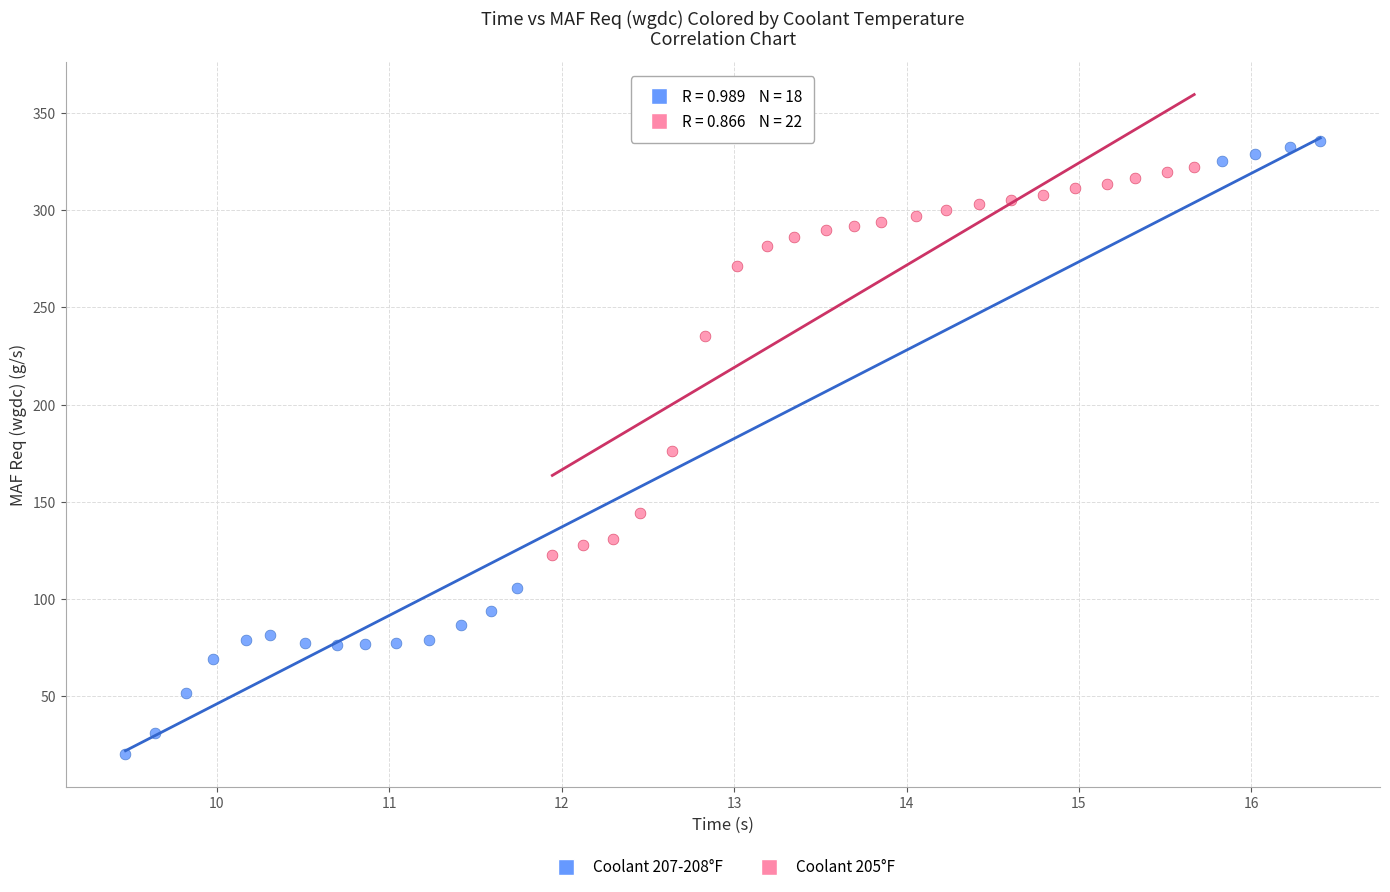

Which series has the widest spread of Y values?

Coolant 207-208°F